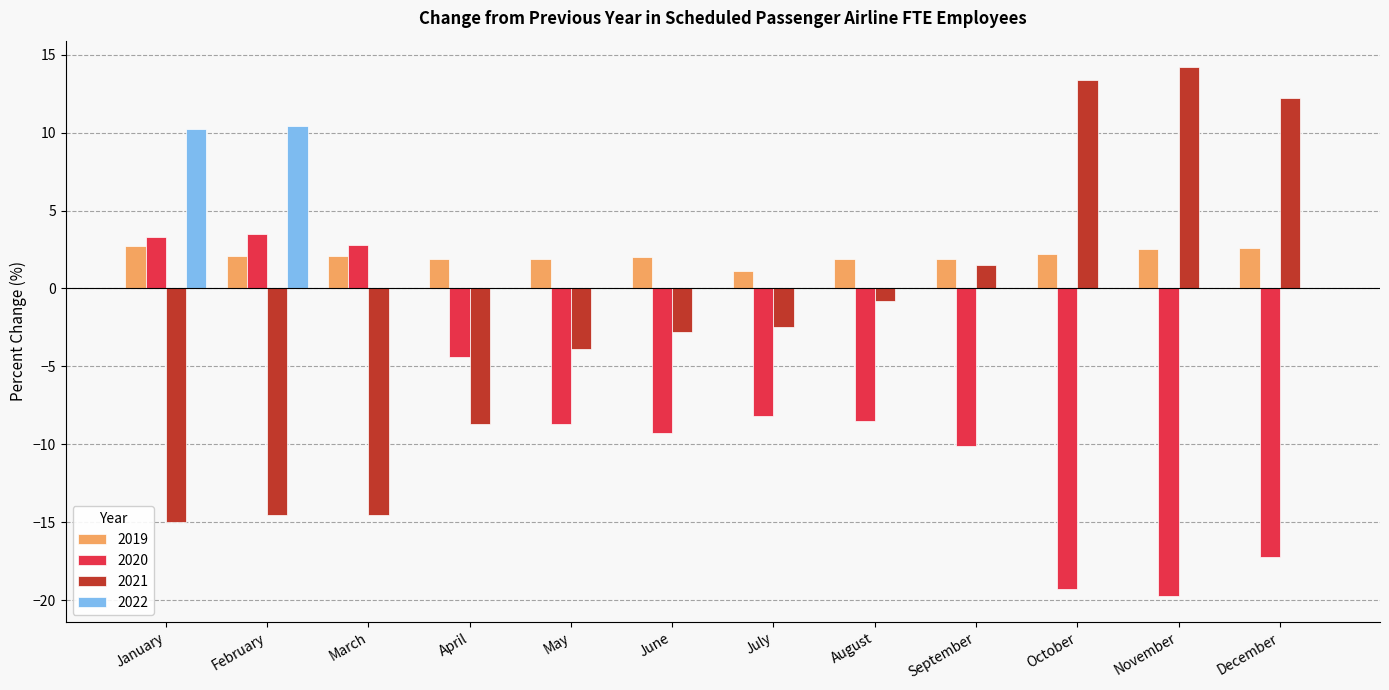

Is the value of 2019 at March greater than the value of 2021 at February?

Yes